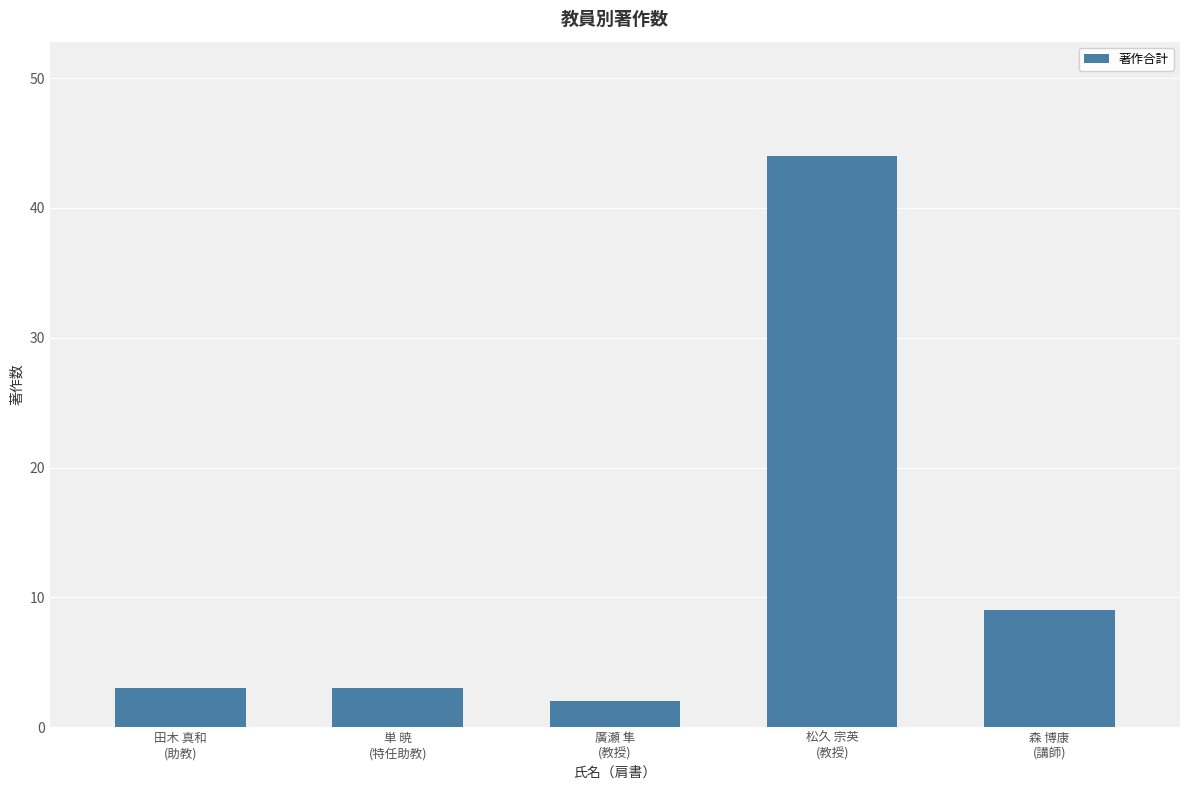

What is the difference between the values at 松久 宗英
(教授) and 単 暁
(特任助教)?

41